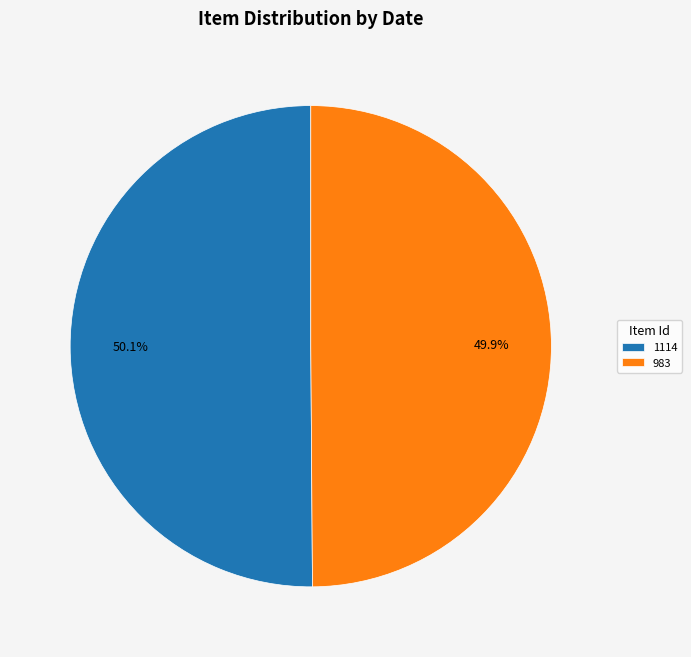

To the nearest percent, what portion does 983 represent?

50%